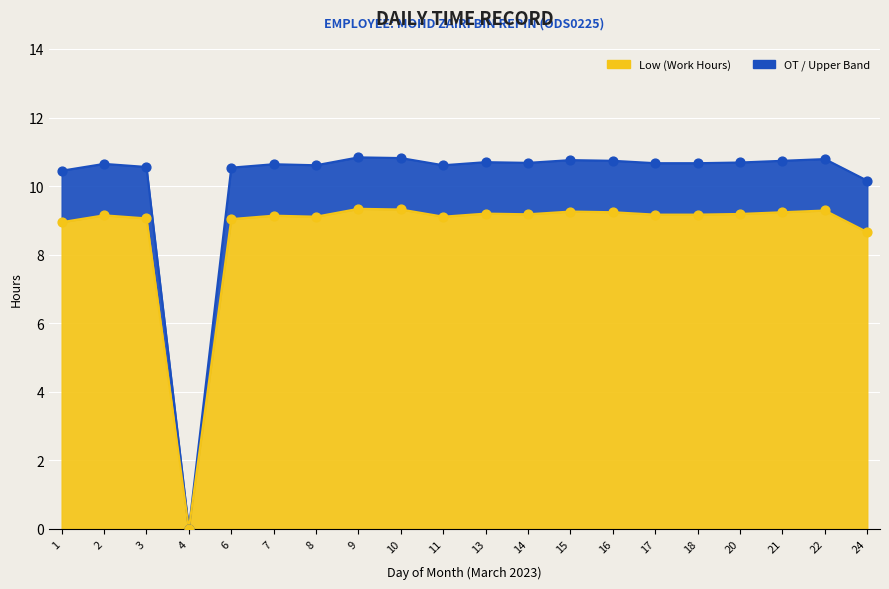

Between 18 and 16, which is larger?

16